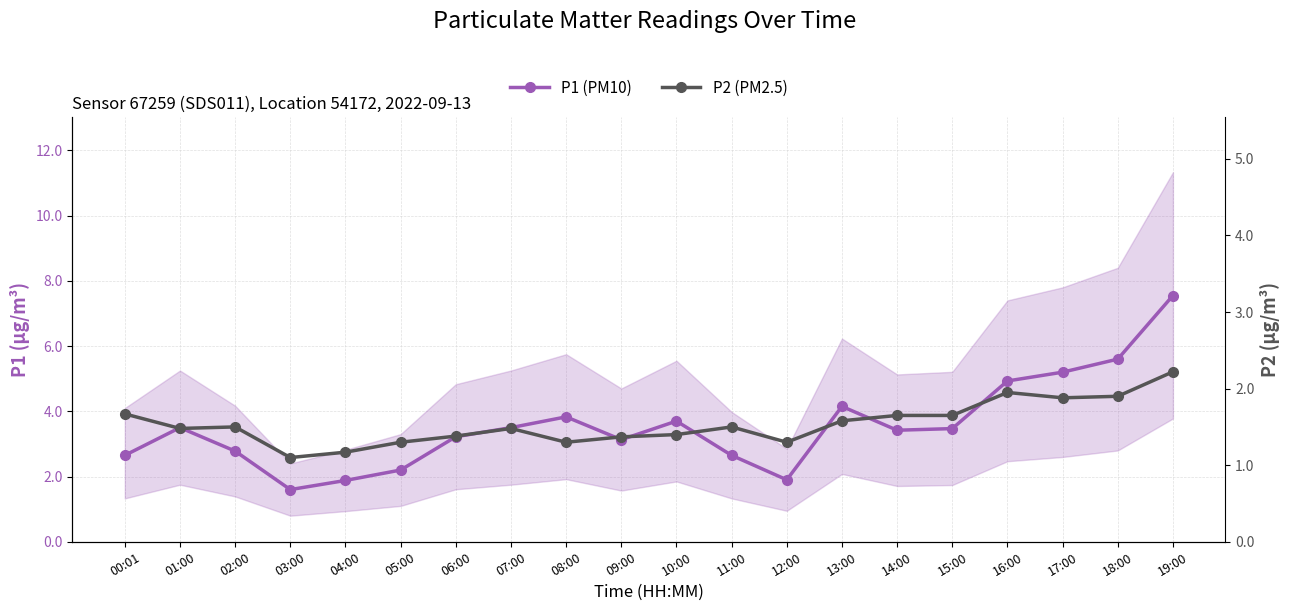

True or false: P2 (PM2.5) and P1 (PM10) cross at least once.

False